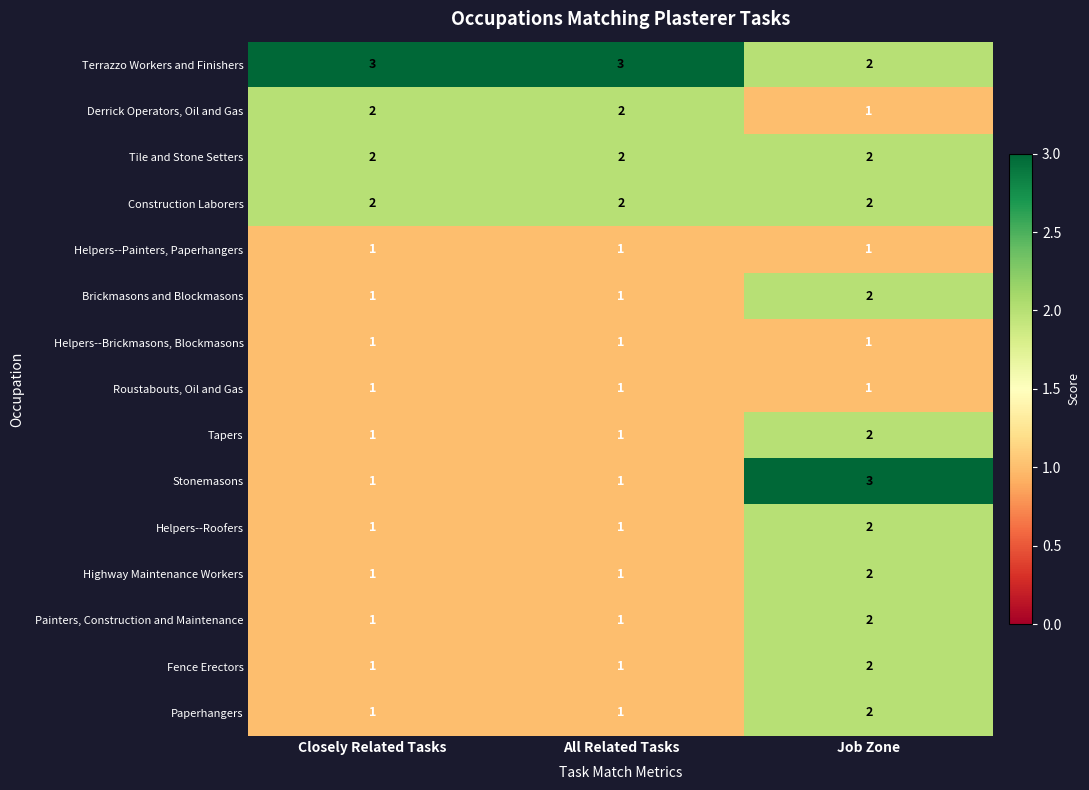

Which series has the largest total across all categories?

Terrazzo Workers and Finishers